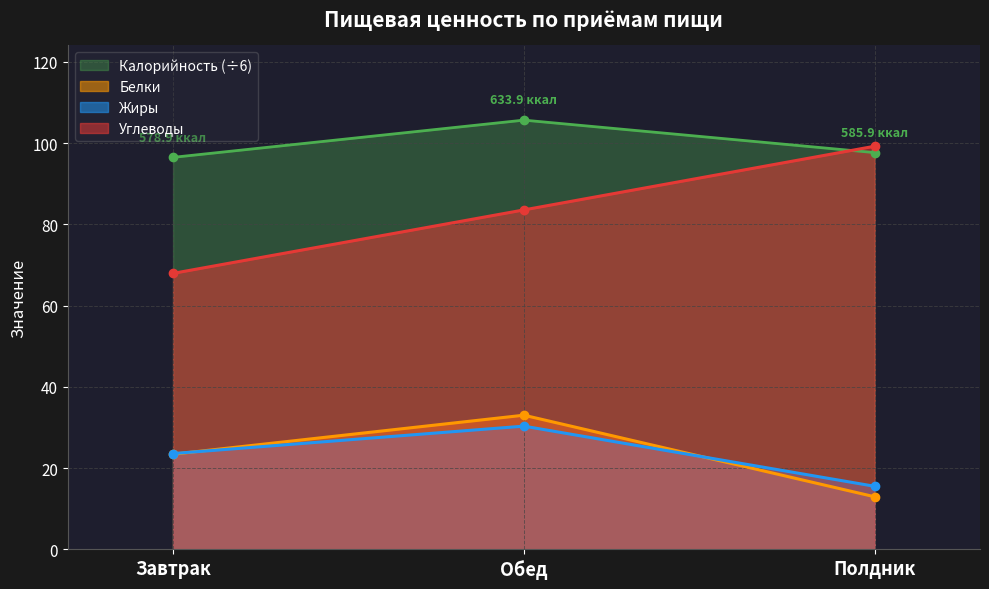

Which has a higher value, Обед or Полдник?

Обед